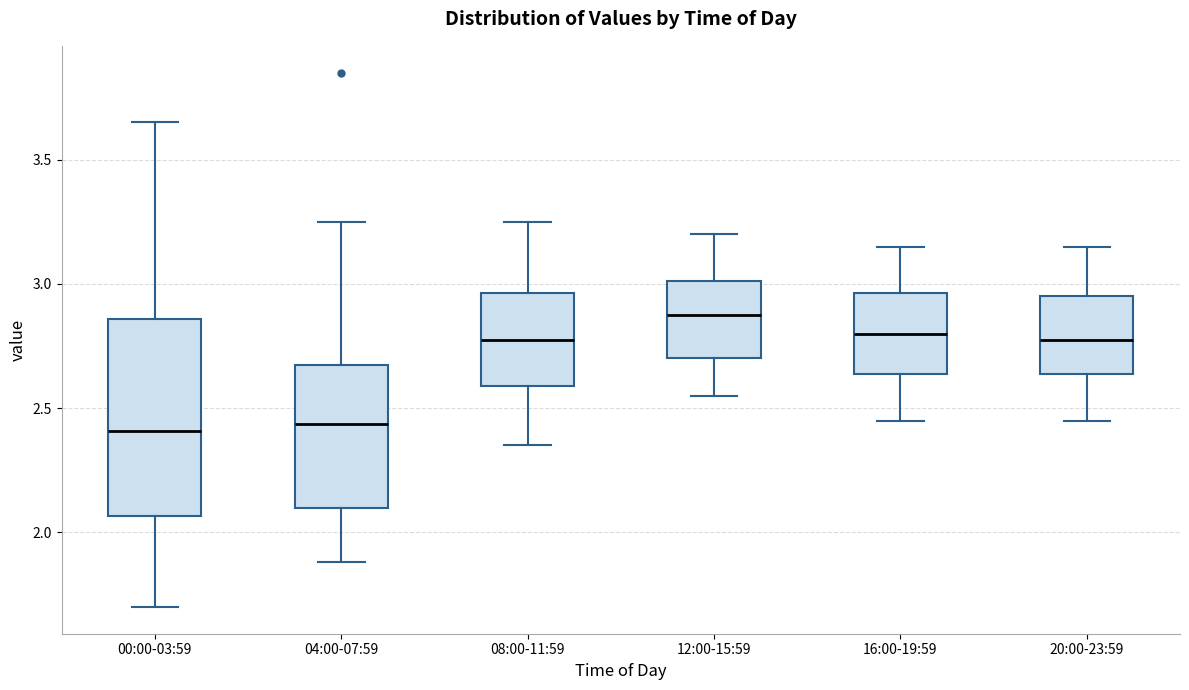

Reading left to right, read every box against the y-axis: the position of its median line, the range the box covers, and the ends of its whiskers. The values are not printed on the chart, so give them approximately, as read against the axis.

00:00-03:59: median 2.40, box 2.05 to 2.85, whiskers 1.70 to 3.65
04:00-07:59: median 2.45, box 2.10 to 2.70, whiskers 1.90 to 3.25
08:00-11:59: median 2.80, box 2.60 to 2.95, whiskers 2.35 to 3.25
12:00-15:59: median 2.90, box 2.70 to 3.00, whiskers 2.55 to 3.20
16:00-19:59: median 2.80, box 2.65 to 2.95, whiskers 2.45 to 3.15
20:00-23:59: median 2.80, box 2.65 to 2.95, whiskers 2.45 to 3.15